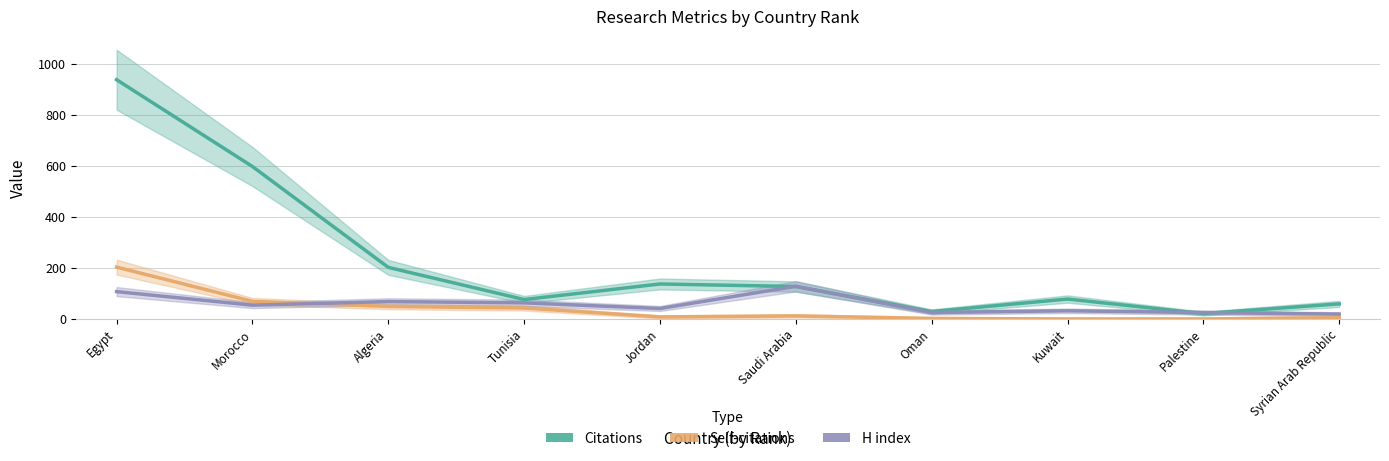

True or false: Self-citations and Citations cross at least once.

False